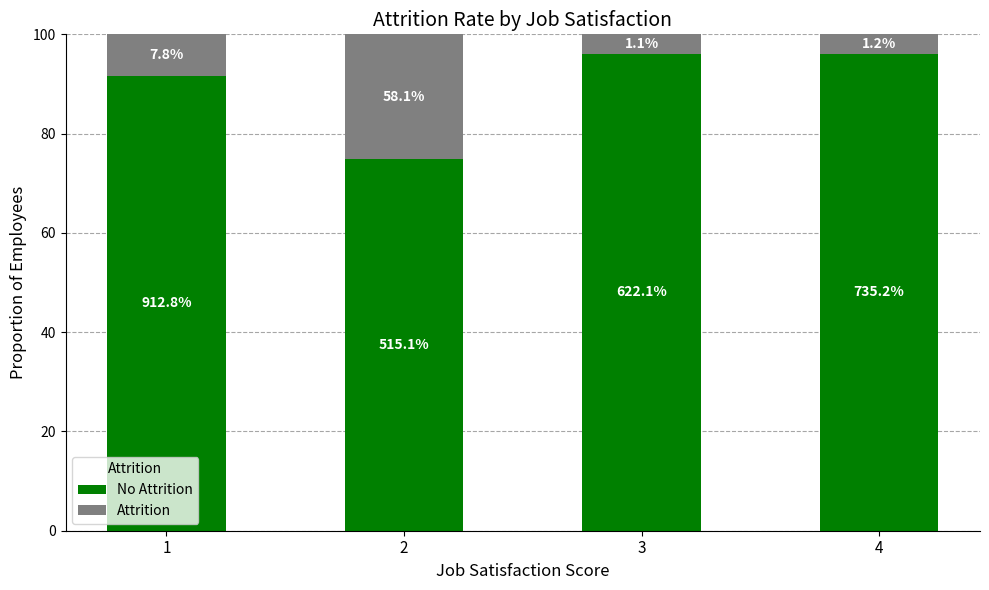

Does the chart contain any negative values?

No